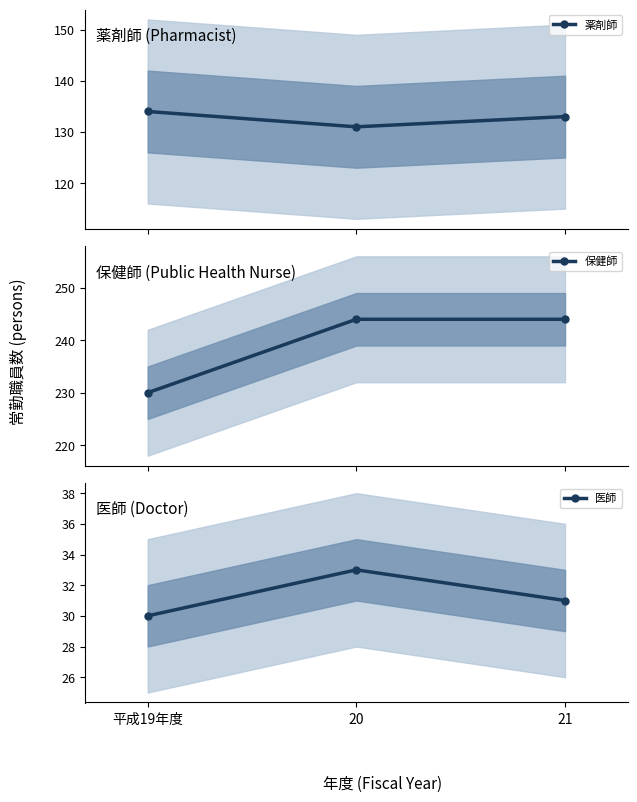

What are all the series names shown in the legend?

薬剤師, 保健師, 医師